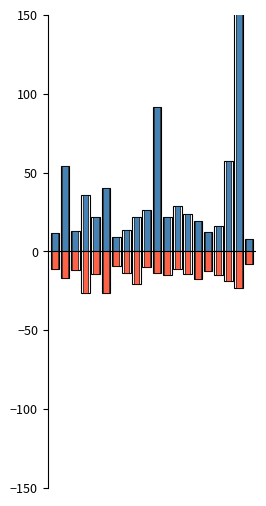

What is the difference between the SDS_P1 values at 16 and 18?

233.2